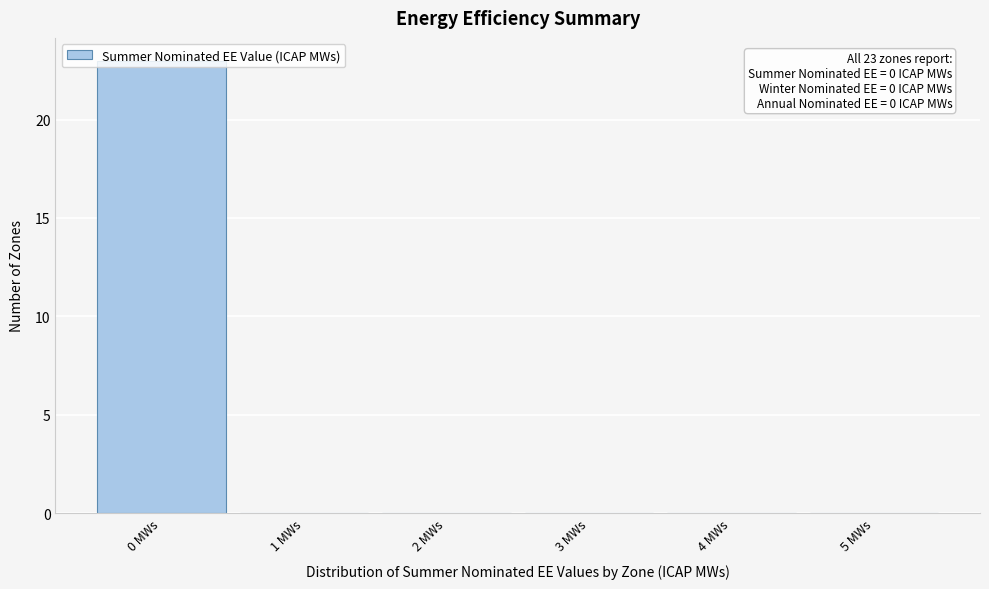

Which range on the x-axis has the tallest bar?

-0.5 to 0.5